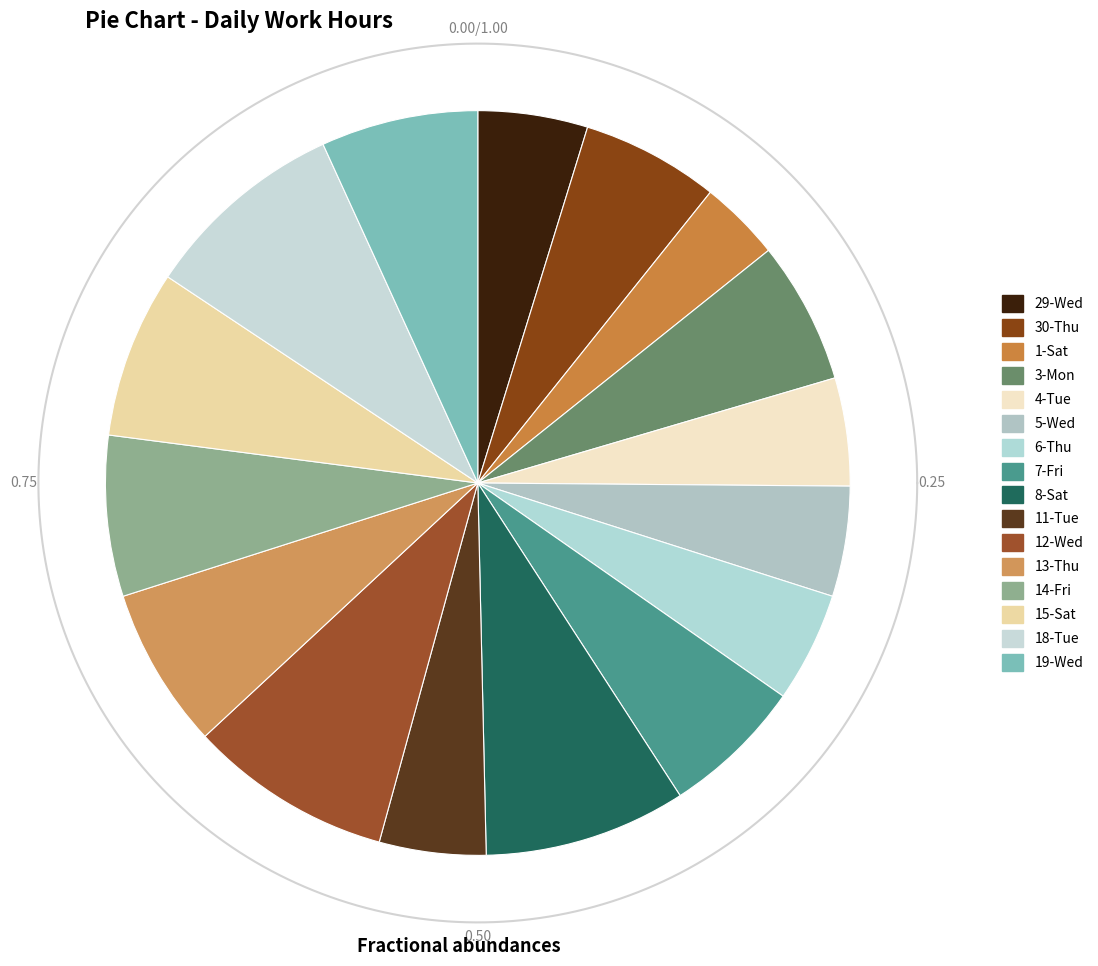

Does 15-Sat account for over 50% of the chart?

No